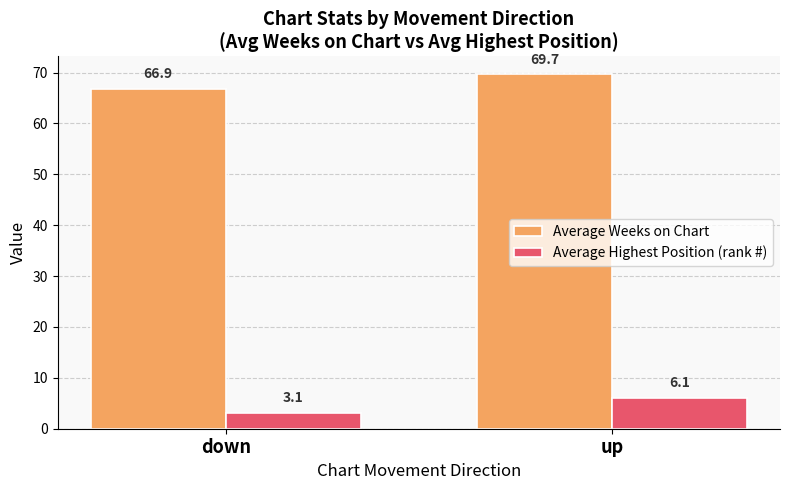

Reading right to left, transcribe all the data shown in this chart.

Average Weeks on Chart: 69.7	66.9
Average Highest Position (rank #): 6.1	3.1